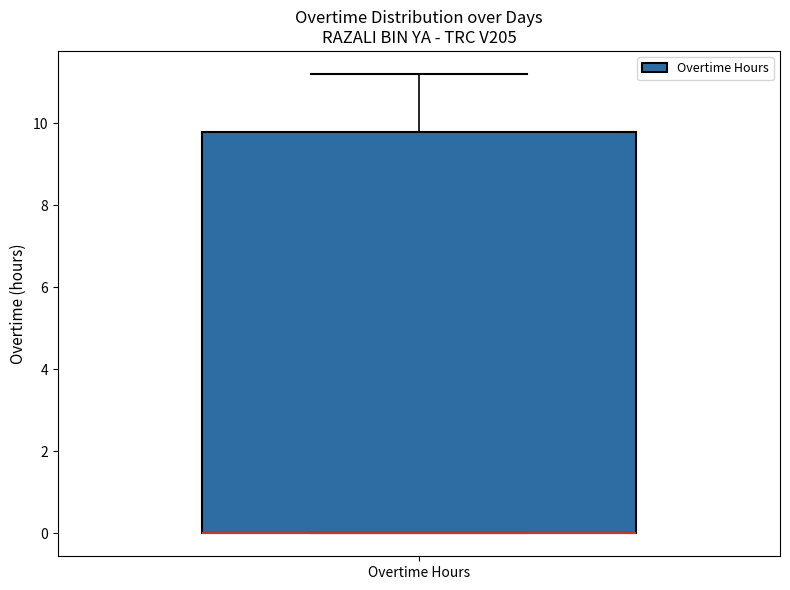

Where does the upper whisker of the box for Overtime Hours end on the y-axis? The values are not printed on the chart, so give them approximately, as read against the axis.

11.2